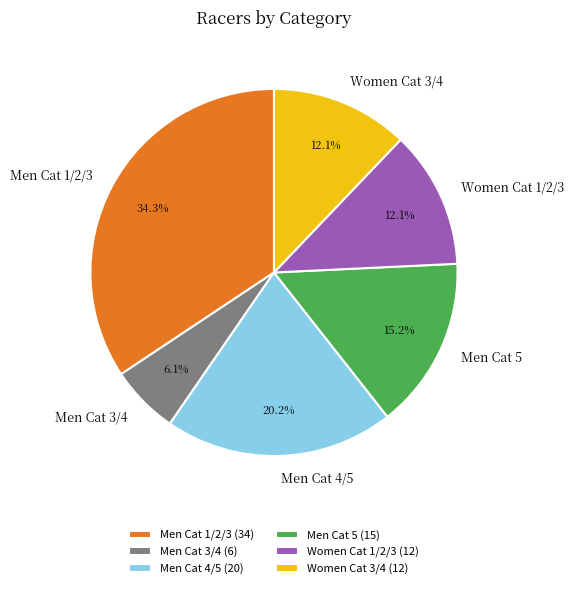

The Women Cat 3/4 slice represents 12% of the pie. True or false?

True